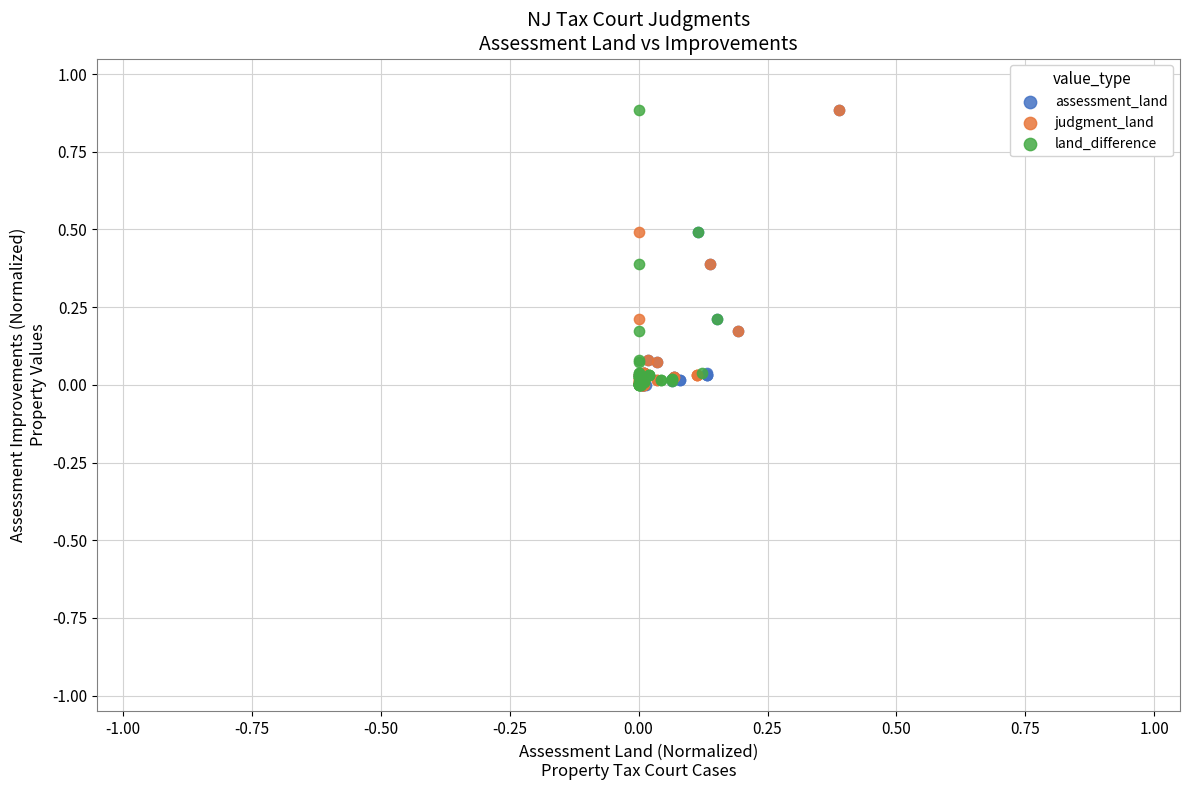

What are all the series names shown in the legend?

assessment_land, judgment_land, land_difference